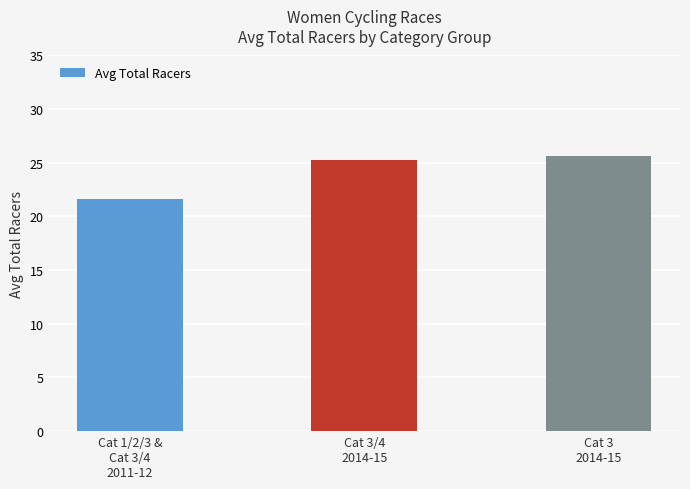

Read the value at Cat 1/2/3 &
Cat 3/4
2011-12.

21.7